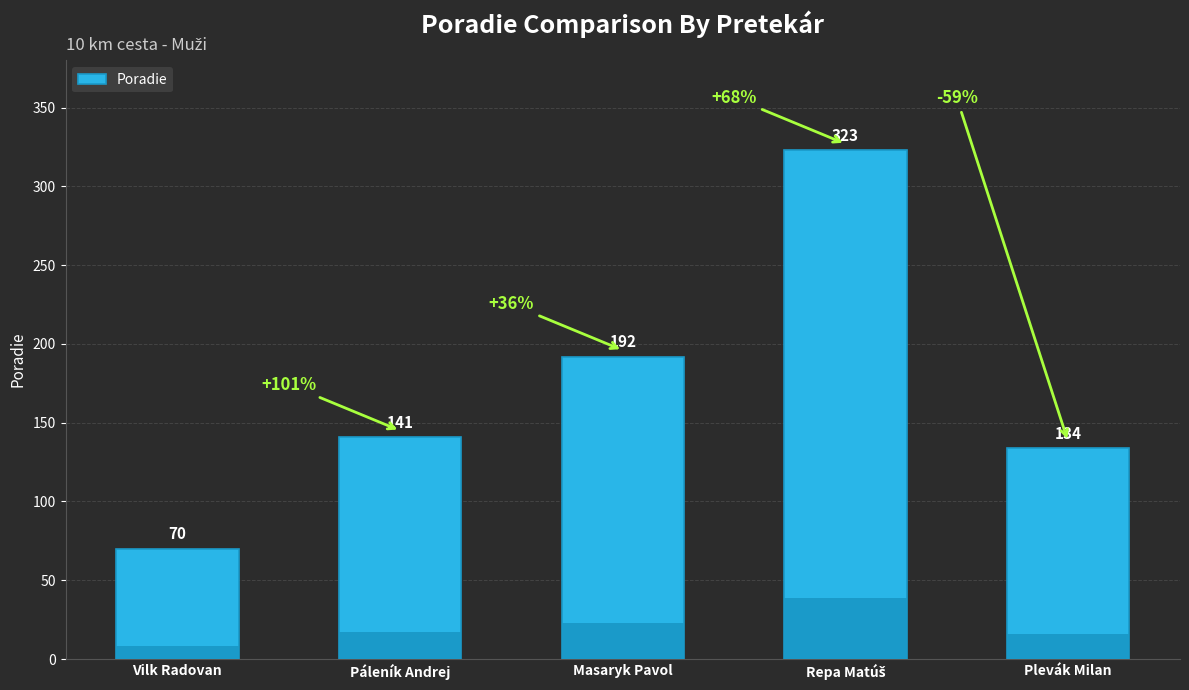

How many series are shown in this chart?

1